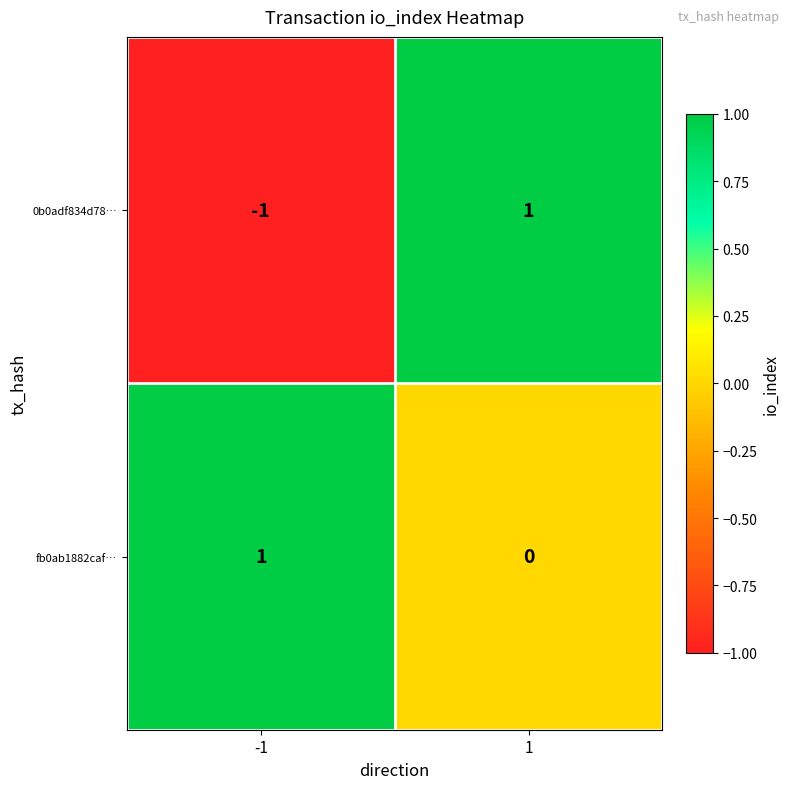

What is the maximum value shown in the chart?

1